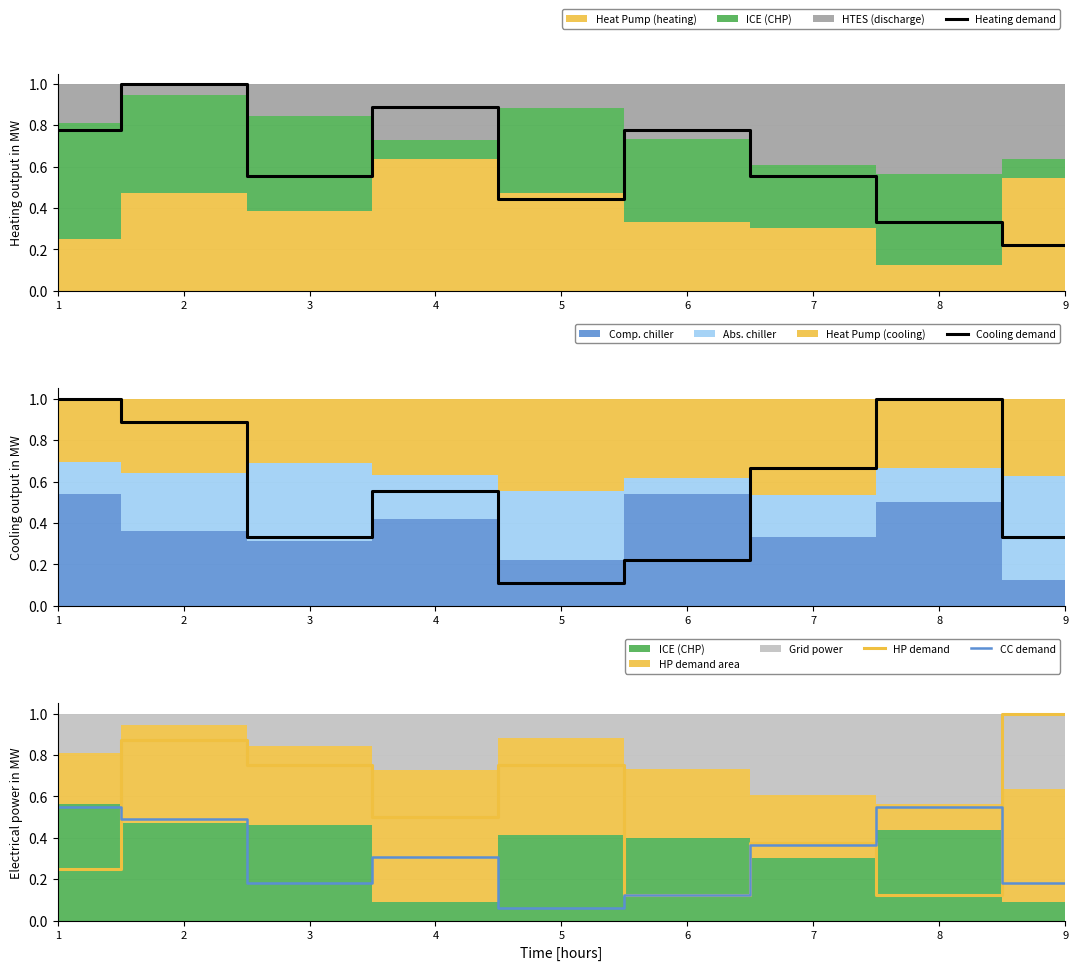

Reading right to left, extract all data points from this chart.

Heating demand: 0.2	0.3	0.6	0.8	0.4	0.9	0.6	1.0	0.8
Cooling demand: 0.3	1.0	0.7	0.2	0.1	0.6	0.3	0.9	1.0
HP demand: 1.0	0.1	0.4	0.1	0.8	0.5	0.8	0.9	0.2
CC demand: 0.2	0.6	0.4	0.1	0.1	0.3	0.2	0.5	0.6